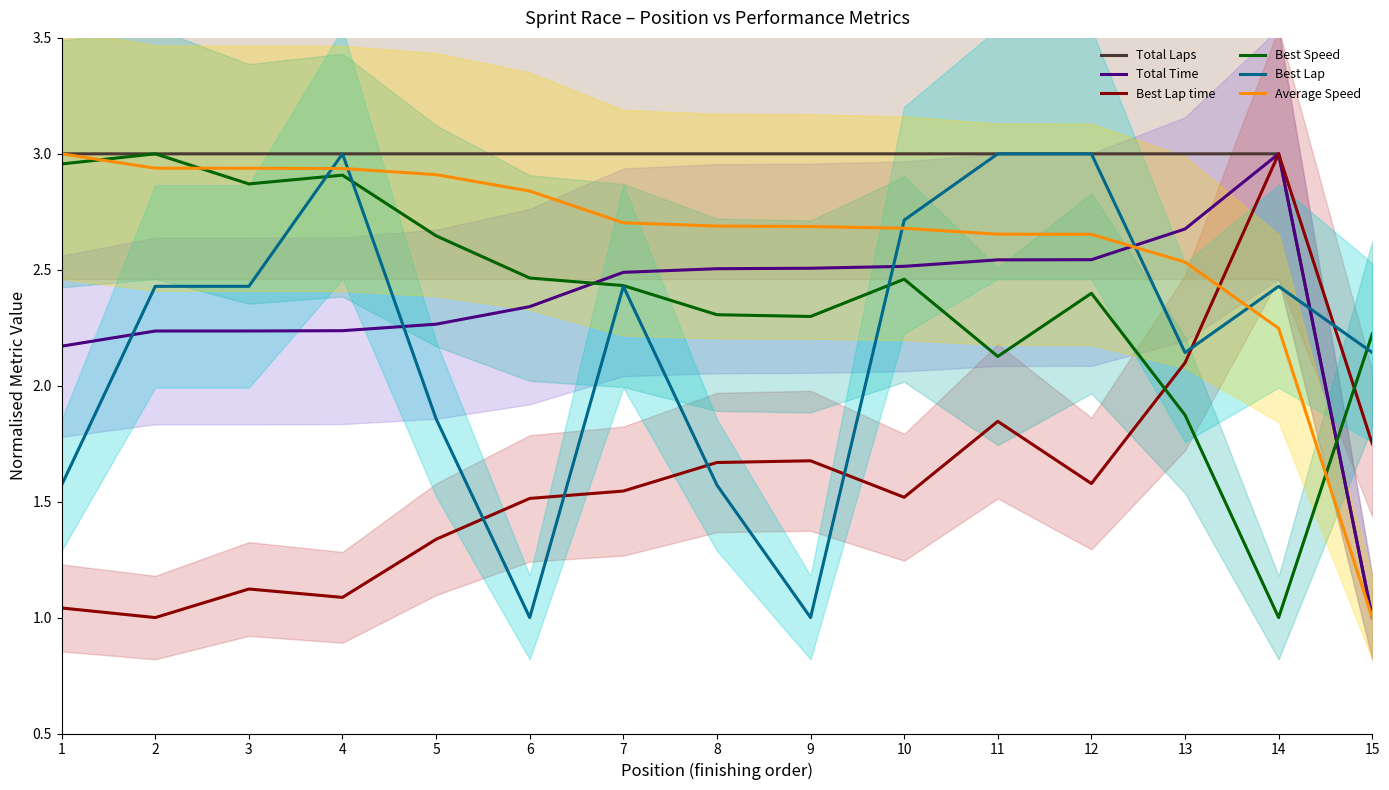

Which series ends up on top after the final intersection of Best Lap and Total Time?

Best Lap